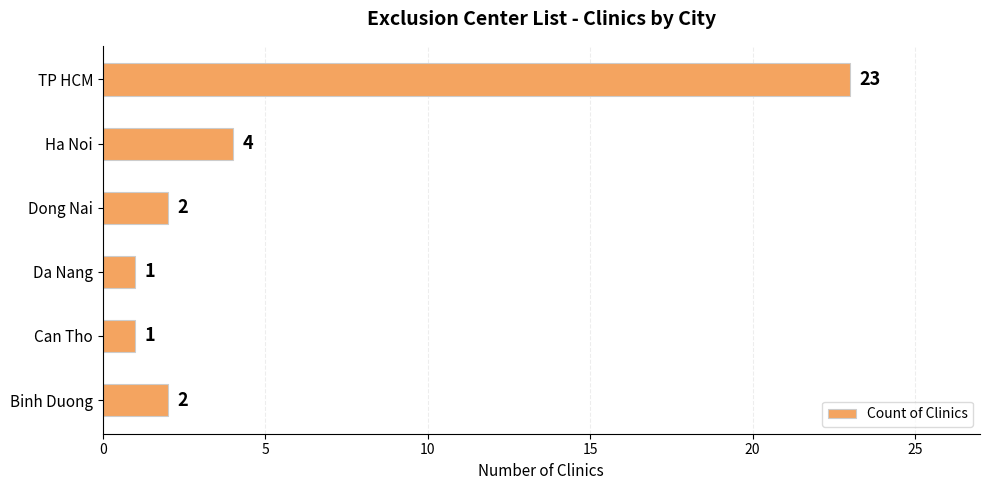

Where is the data nearest to the value 12?

Ha Noi